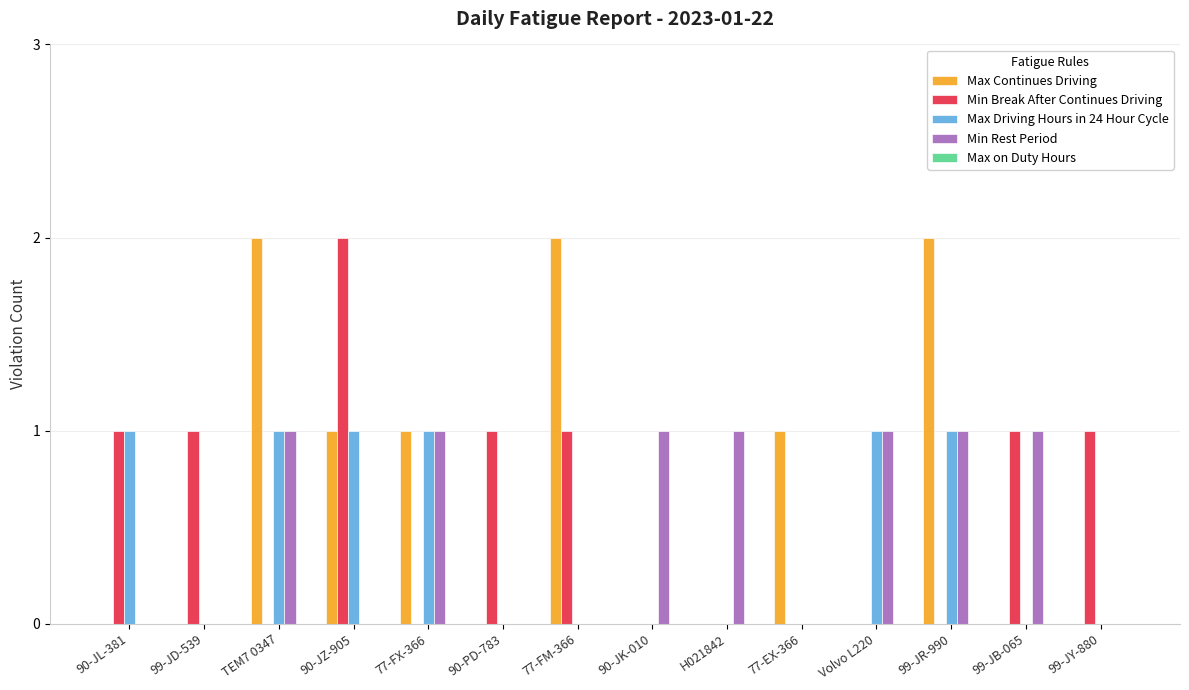

What is the total value across all series at 77-FM-366?

3